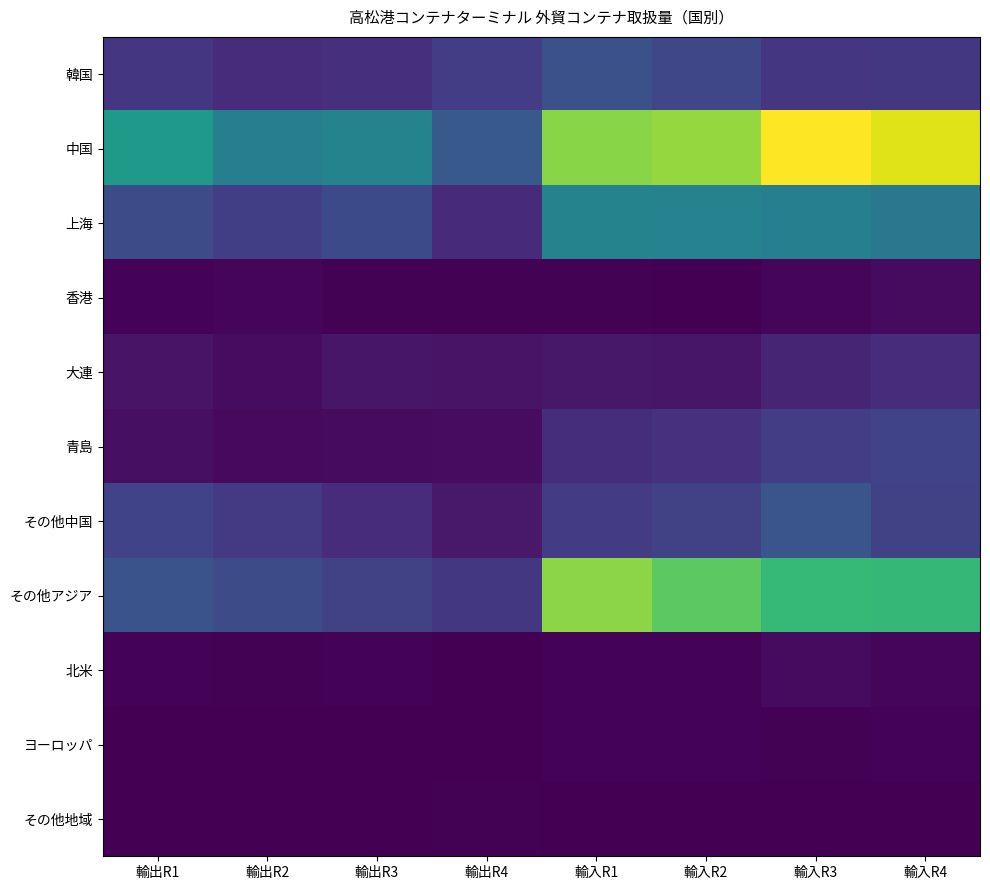

Rank the series at 輸入R4 from lowest to highest value.

その他地域, ヨーロッパ, 北米, 香港, 大連, 韓国, その他中国, 青島, 上海, その他アジア, 中国